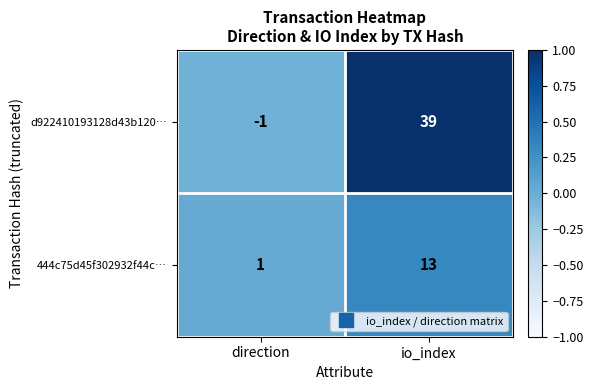

Is it true that d922410193128d43b120… equals -1 at direction?

True